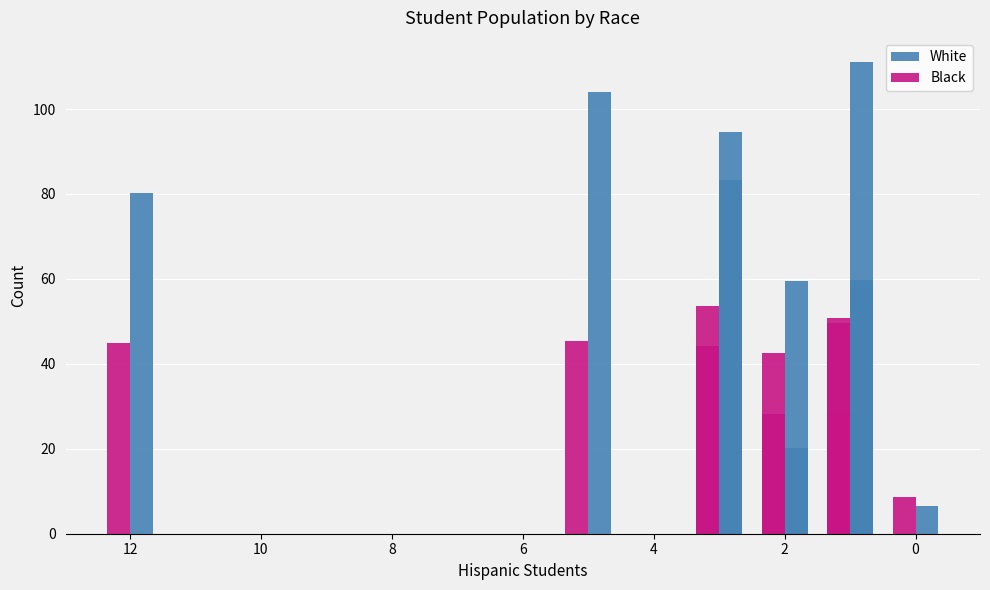

Are the bars grouped side by side (vs. stacked)?

Yes